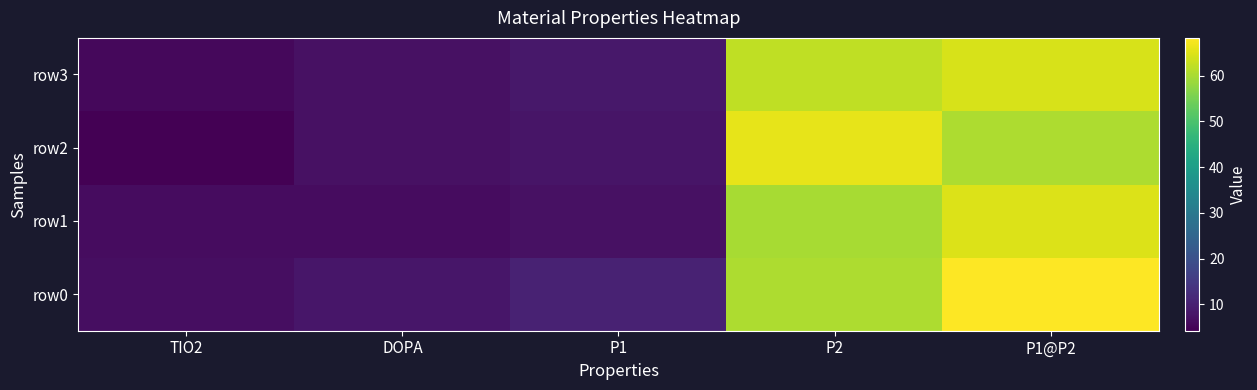

Which has a higher value, TIO2 or P1?

P1